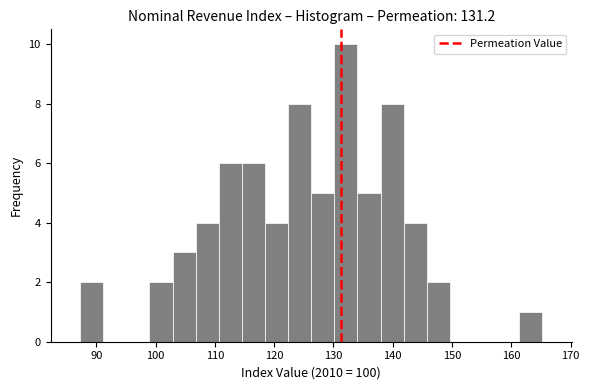

Around what value on the x-axis is the tallest bar? Give the approximate position of its centre, as read against the axis.

132